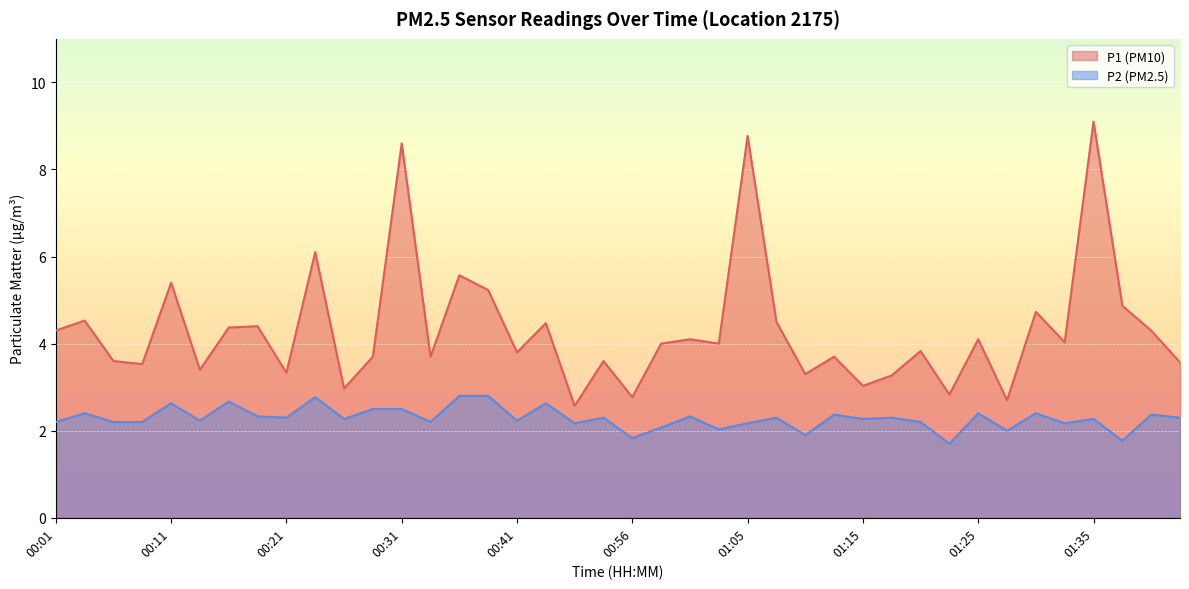

Does the chart display data point markers on the line(s)?

No